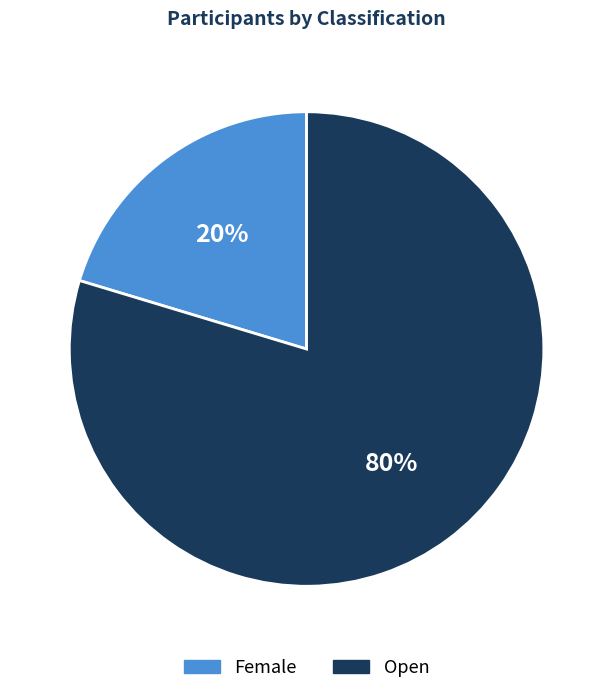

To the nearest percent, what is the combined percentage of Open and Female?

100%